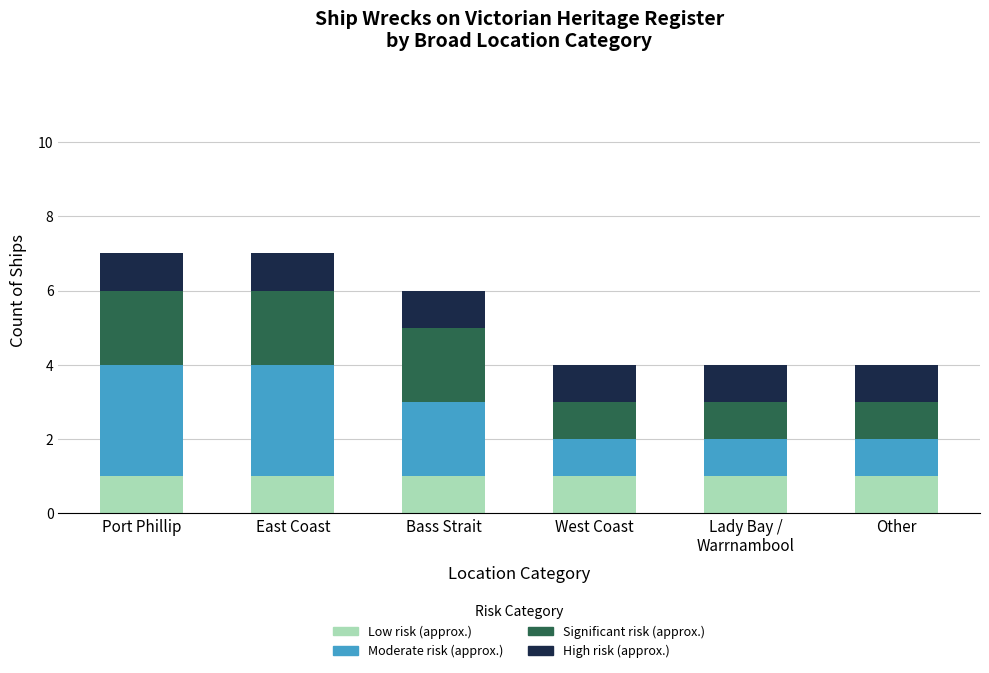

Reading right to left, list the values for the Low risk (approx.) series.

1	1	1	1	1	1